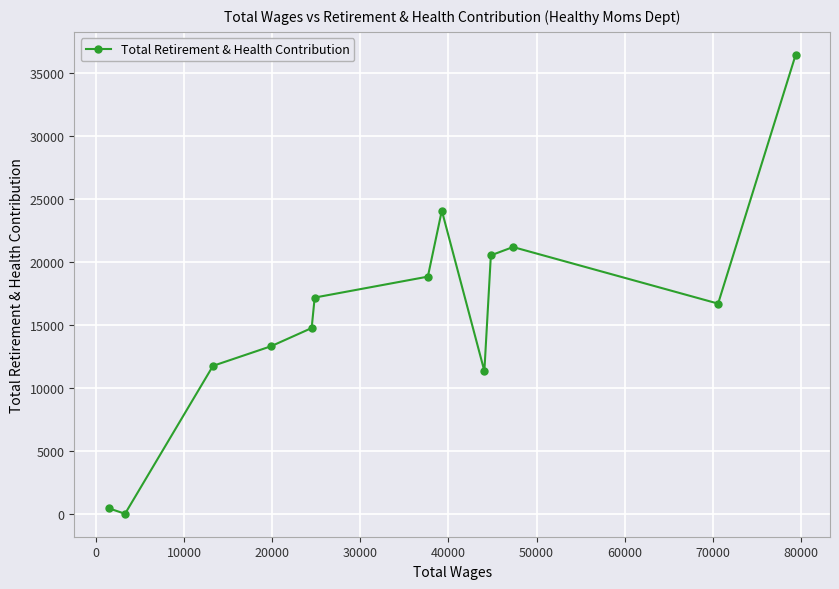

What is the difference between the maximum and minimum values?

36414